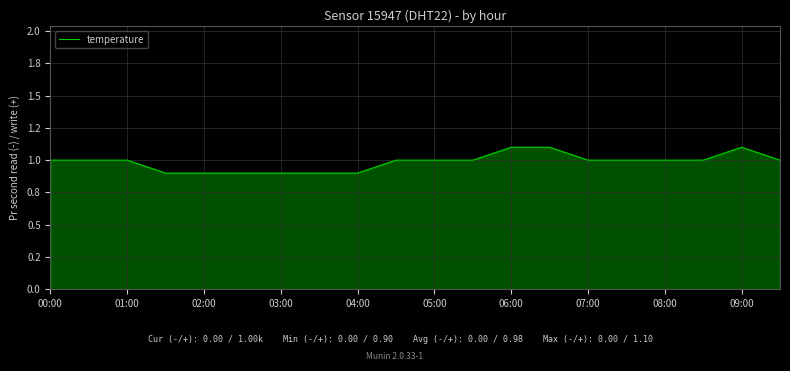

Which category has the highest value across all series?

06:00